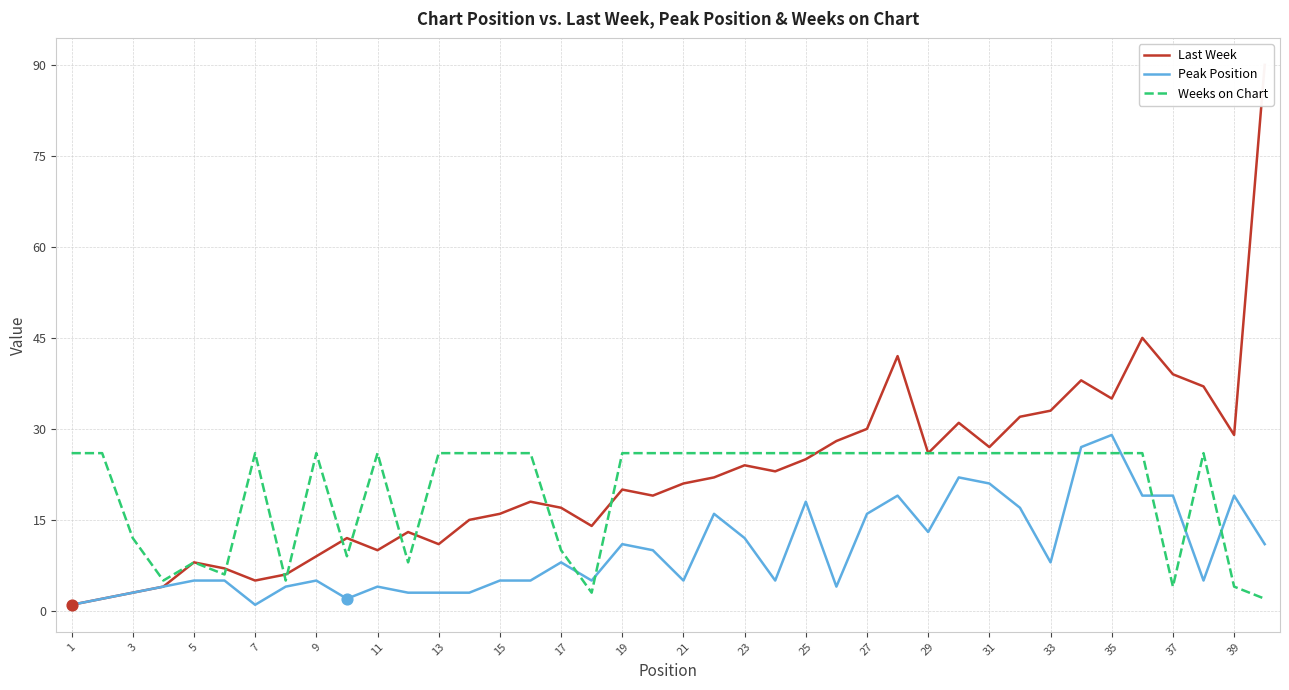

What are all the series names shown in the legend?

Last Week, Peak Position, Weeks on Chart